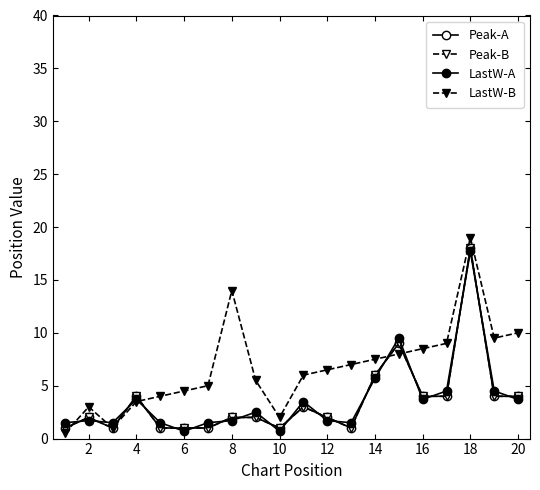

How many interior local valleys does the LastW-A series have?

5